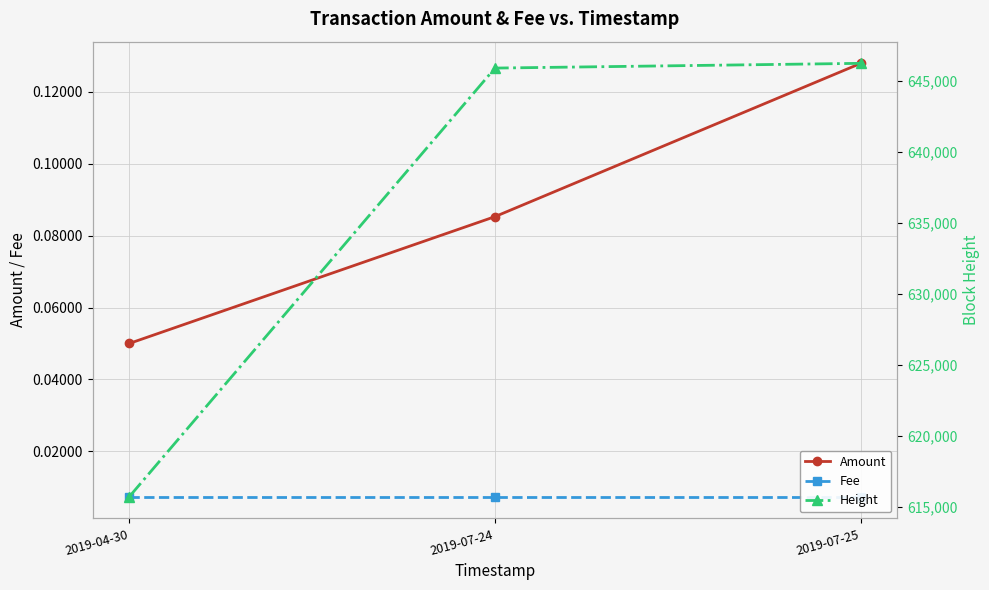

What is the label of the 2nd point from the left?

2019-07-24